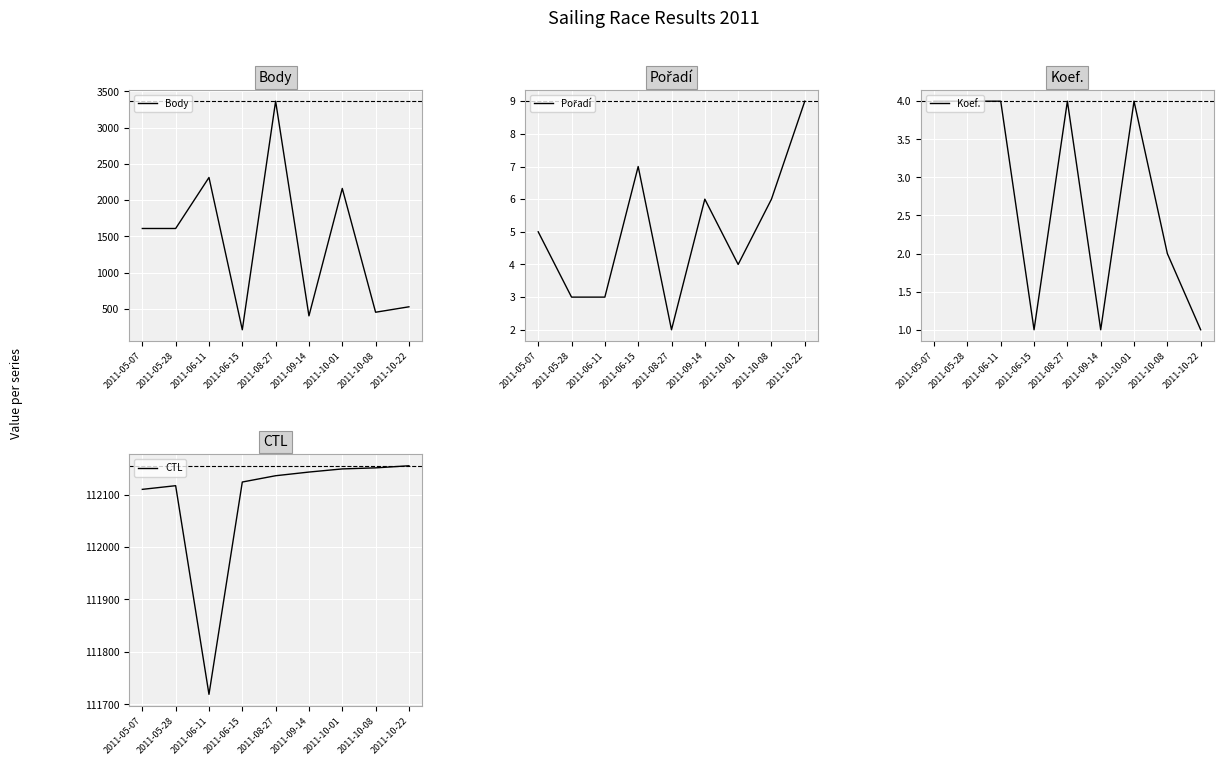

True or false: CTL and Pořadí intersect in this chart.

False